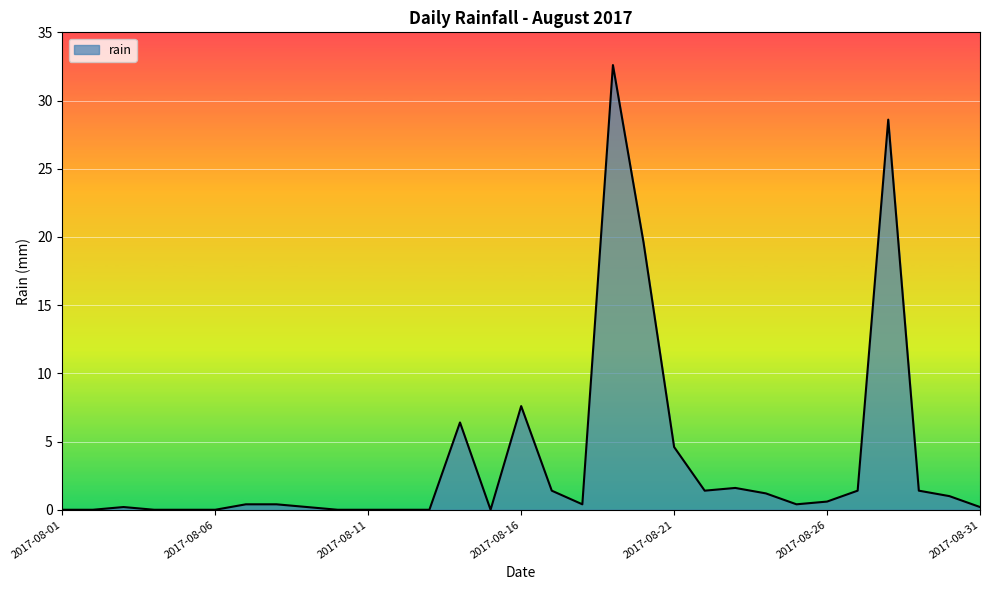

What is the difference between the maximum and minimum values?

32.6